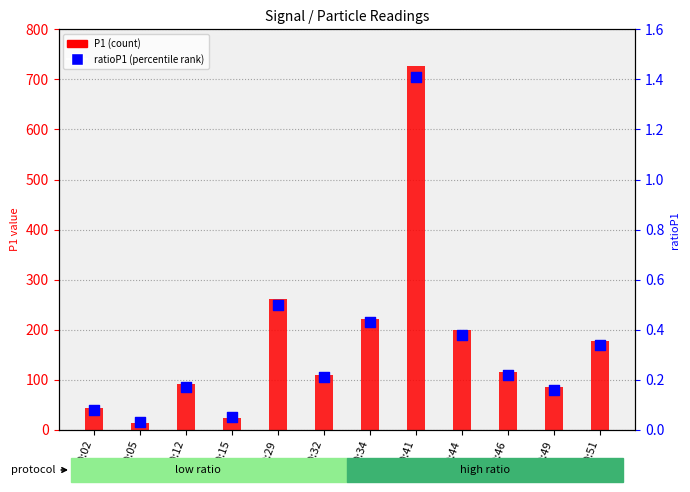

What is the total value across all series at 00:51?

178.8